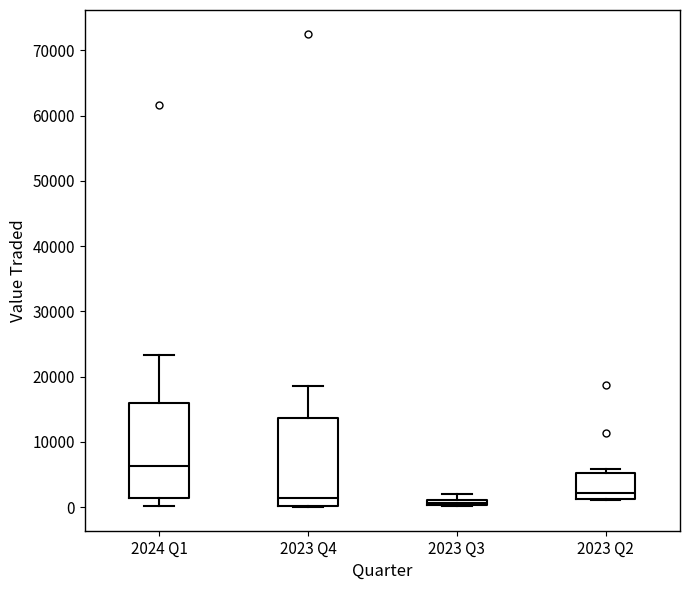

Where is the lower edge of the box for 2023 Q2 on the y-axis? The values are not printed on the chart, so give them approximately, as read against the axis.

1000